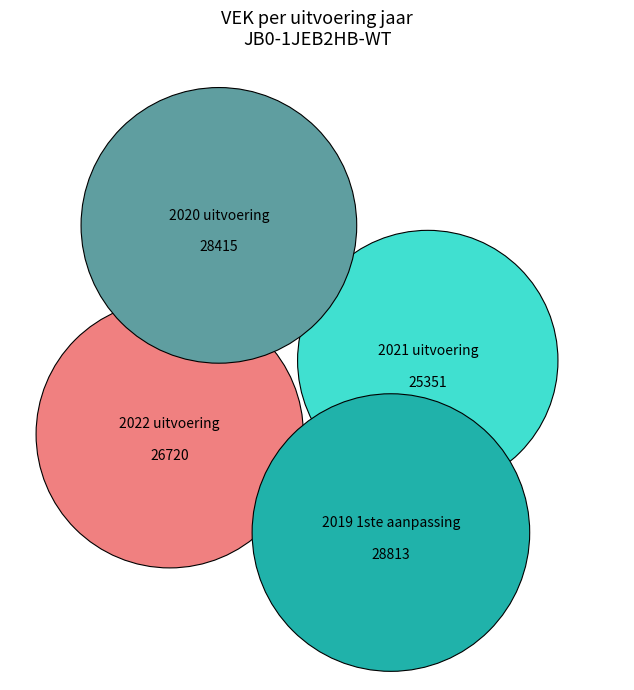

What is the change in value from 2021 uitvoering to 2019 1ste aanpassing?

+3462